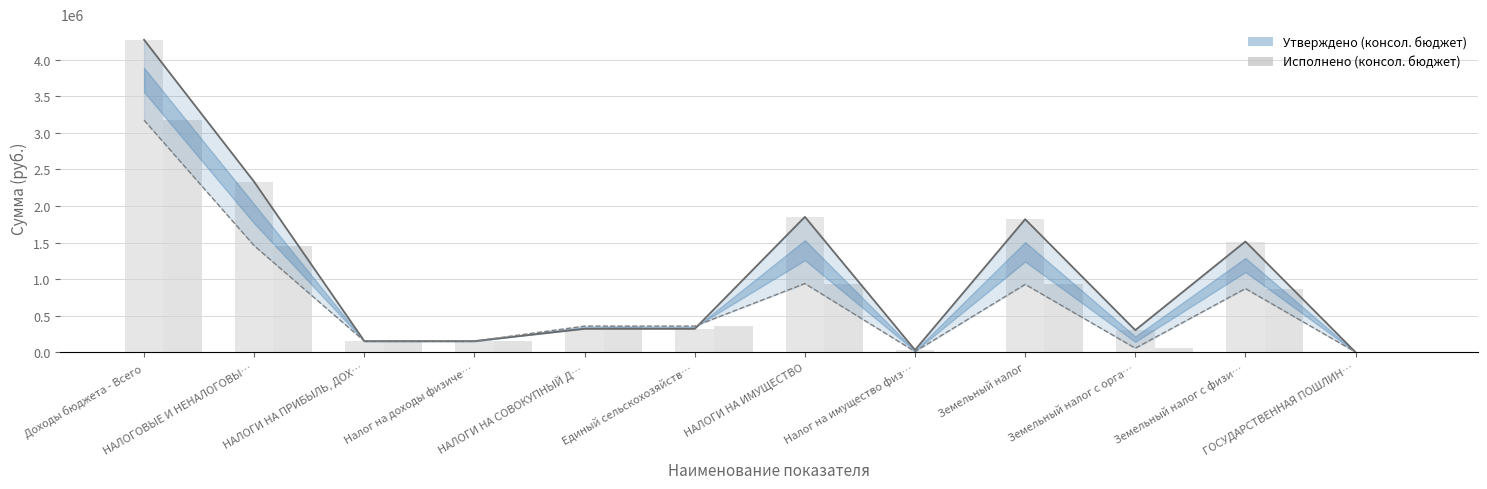

Is the value of Исполнено (консол. бюджет) at Земельный налог greater than the value of Утверждено (консол. бюджет) at Земельный налог с орга…?

Yes